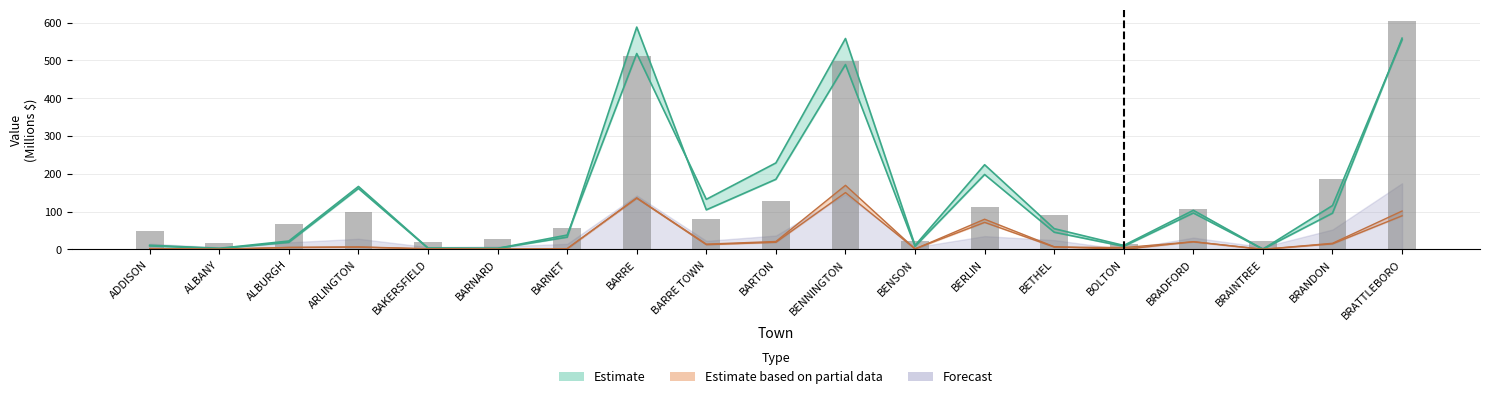

Between BRANDON and BRADFORD, which is larger?

BRANDON